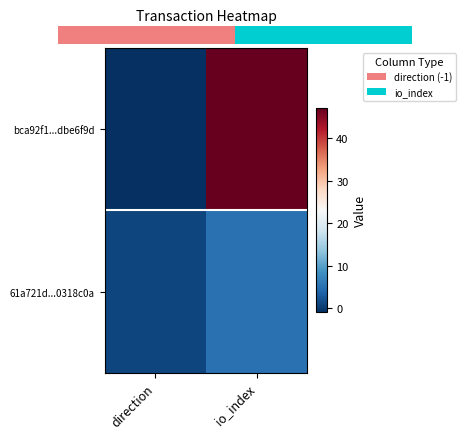

Rank the series at io_index from lowest to highest value.

61a721d...0318c0a, bca92f1...dbe6f9d